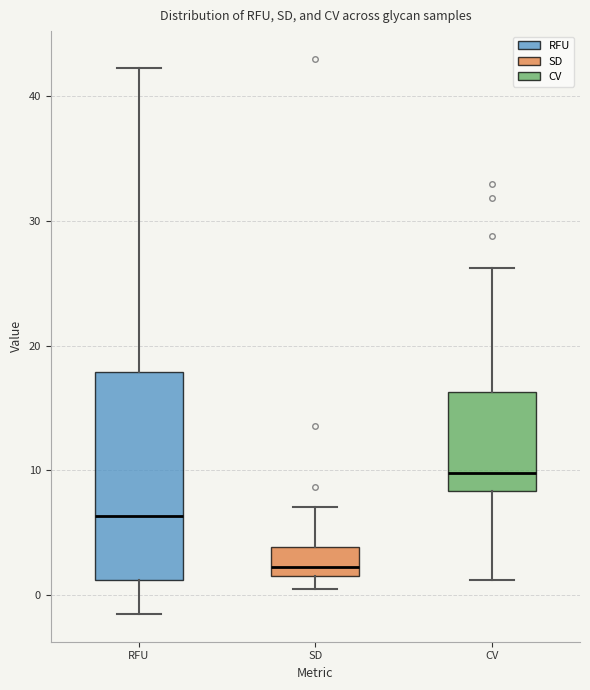

Comparing the boxes themselves (not the whiskers), which one is the tallest?

RFU